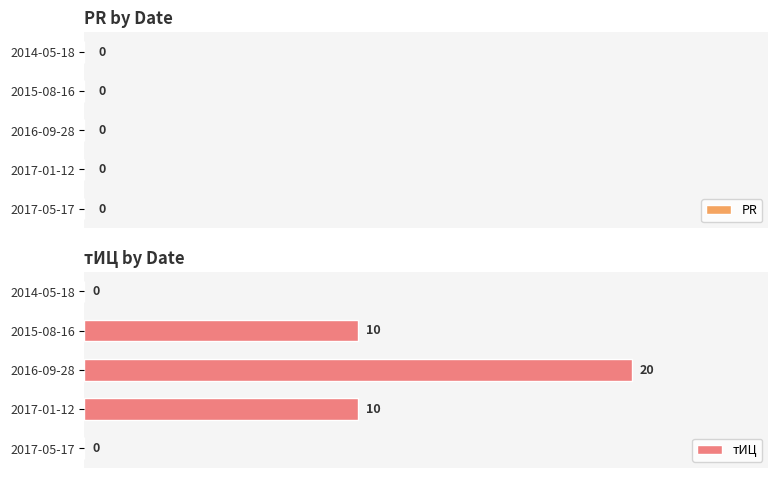

The value at 2017-05-17 is 0. True or false?

True